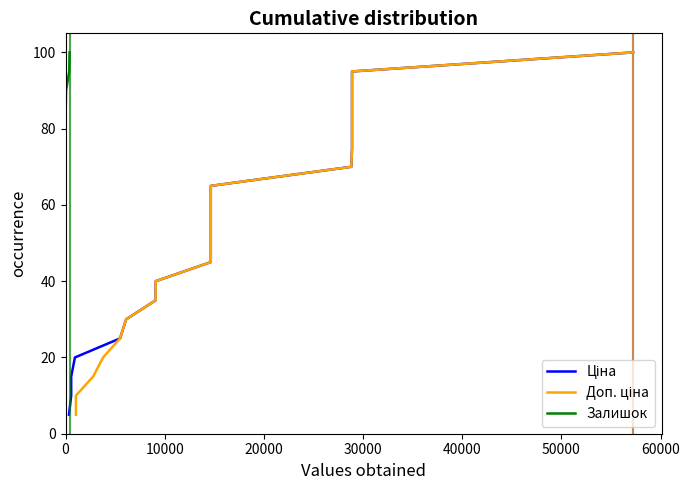

Which series has the largest total across all categories?

Ціна